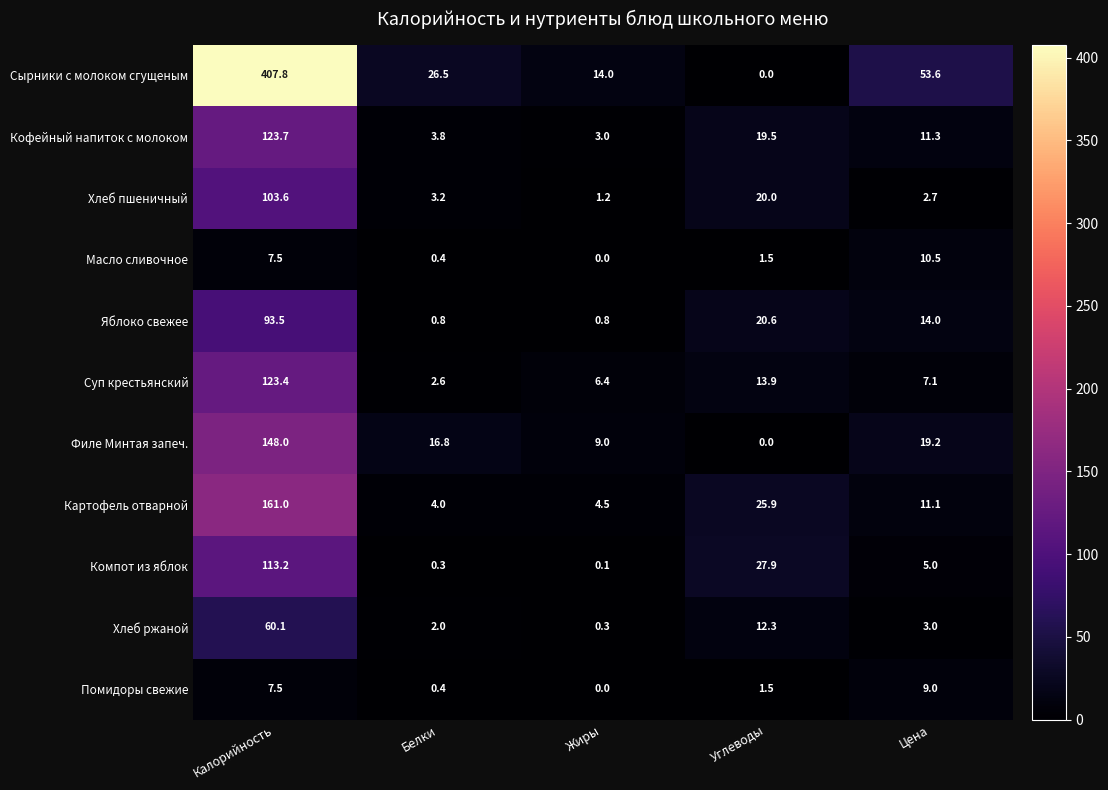

What is the sum of all Хлеб пшеничный values?

130.7